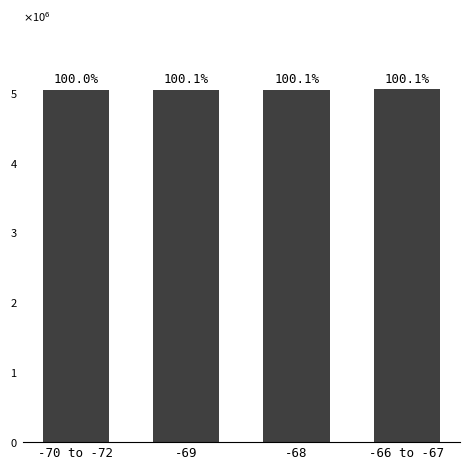

Reading left to right, what are all the values shown in this chart?

5040517.0	5044092.5	5043582.1	5046119.2